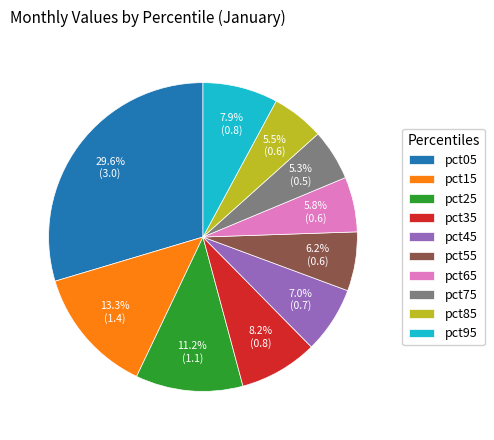

Does pct65 represent more than half of the total?

No